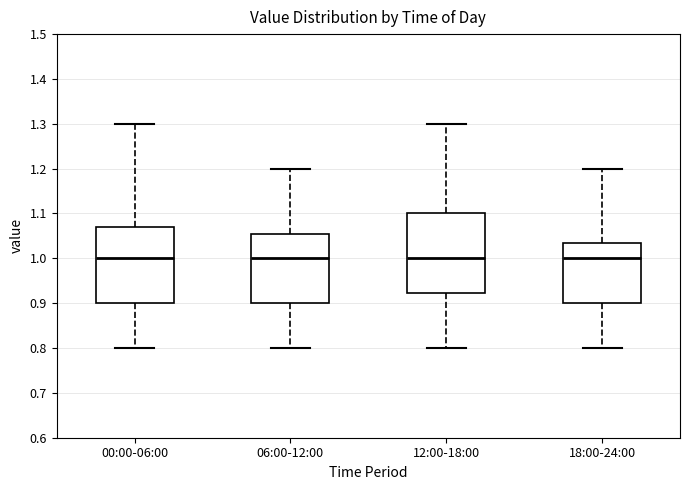

Reading left to right, transcribe this box plot: for each box, give where its median line is, the range the box spans, and where its two whiskers end, as read against the y-axis. The values are not printed on the chart, so give them approximately, as read against the axis.

00:00-06:00: median 1.00, box 0.90 to 1.07, whiskers 0.80 to 1.30
06:00-12:00: median 1.00, box 0.90 to 1.06, whiskers 0.80 to 1.20
12:00-18:00: median 1.00, box 0.92 to 1.10, whiskers 0.80 to 1.30
18:00-24:00: median 1.00, box 0.90 to 1.04, whiskers 0.80 to 1.20